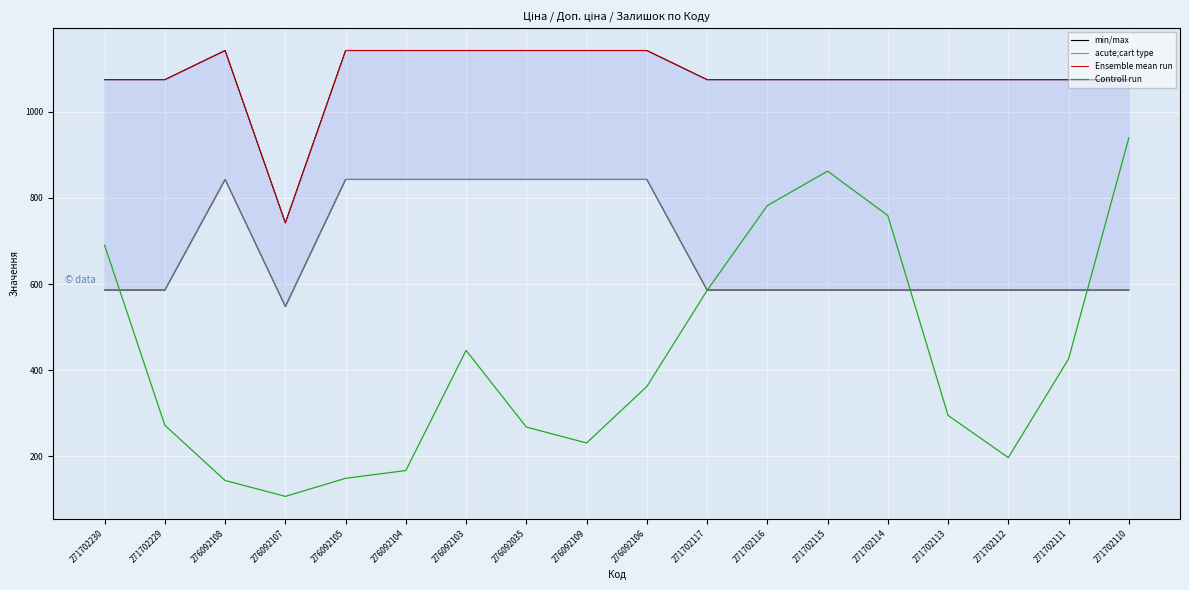

Where is Ensemble mean run nearest to the value 942?

271702230